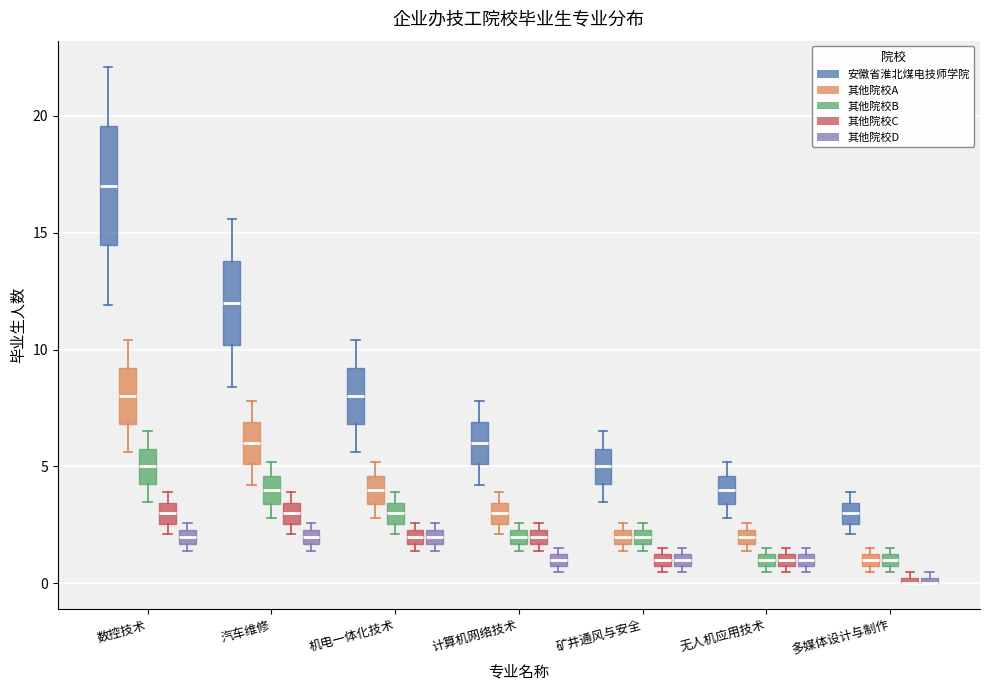

Where does the median line of the box for 机电一体化技术 (其他院校D) sit on the y-axis? The values are not printed on the chart, so give them approximately, as read against the axis.

2.0